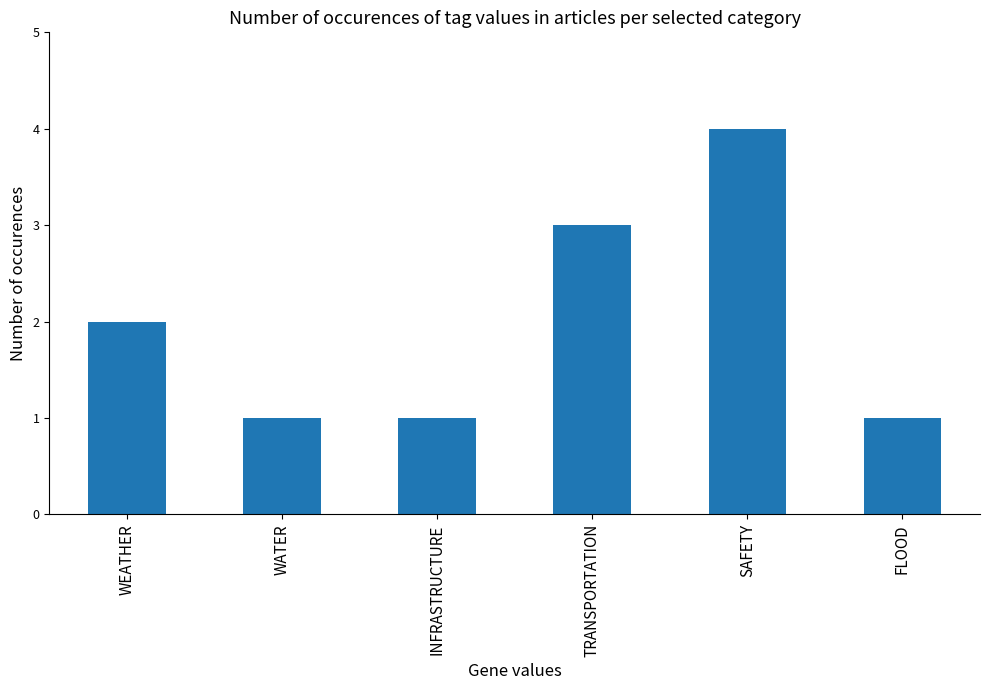

What is the minimum value shown in the chart?

1